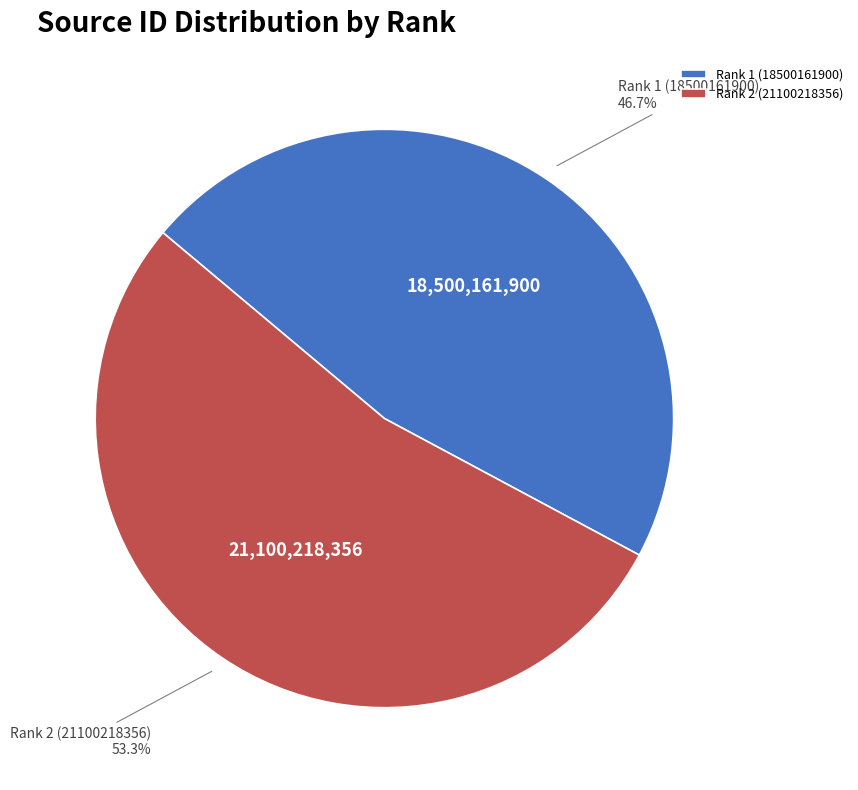

What is the ratio of the value at Rank 2 (21100218356) to the value at Rank 1 (18500161900)?

1.1